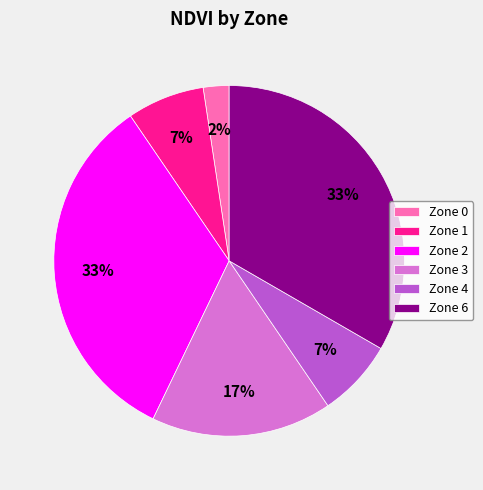

Which category has the smallest portion of the pie?

Zone 0